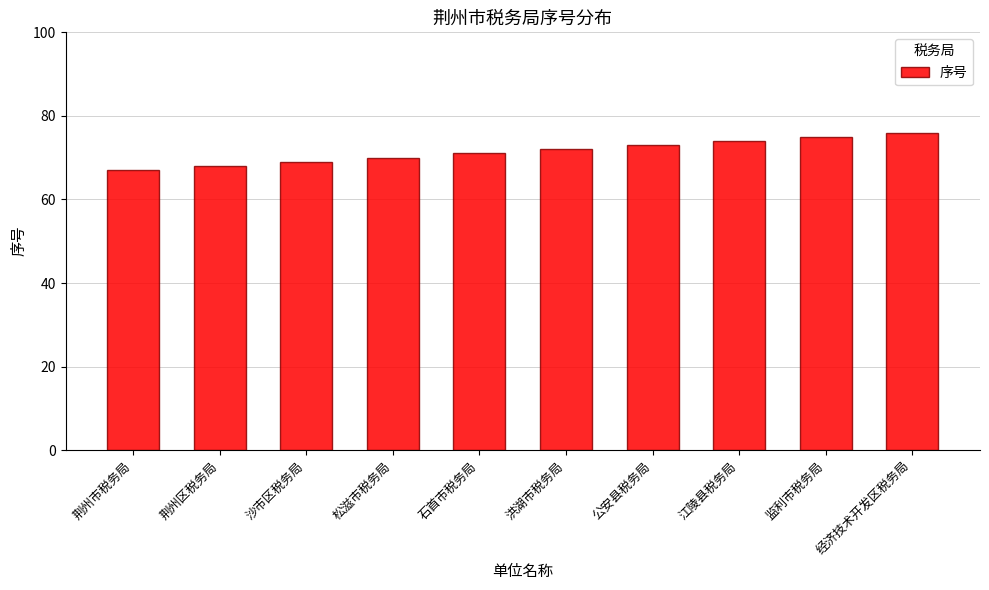

What is the greatest value displayed?

76